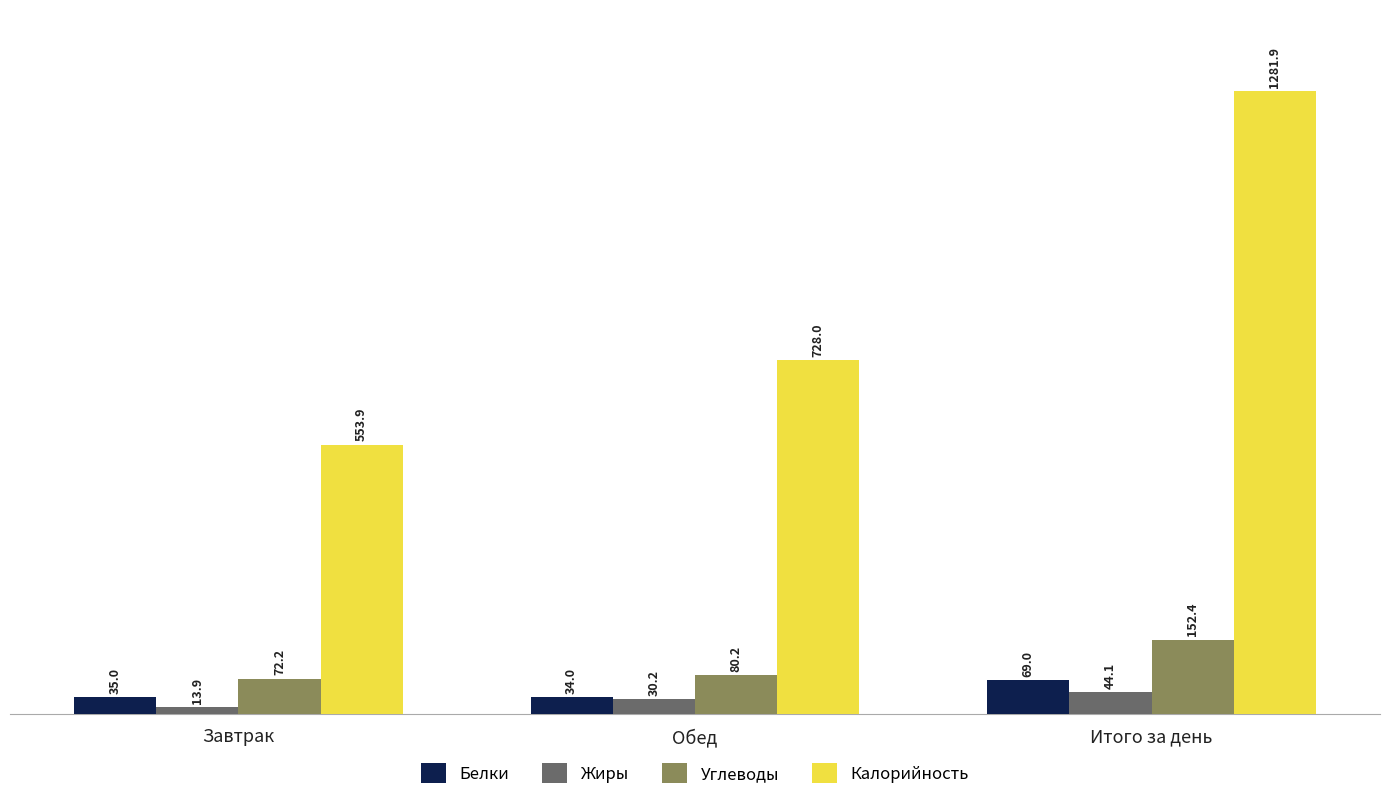

Reading right to left, transcribe all the data shown in this chart.

Белки: Итого за день=69.0	Обед=34.0	Завтрак=35.0
Жиры: Итого за день=44.1	Обед=30.2	Завтрак=13.9
Углеводы: Итого за день=152.4	Обед=80.2	Завтрак=72.2
Калорийность: Итого за день=1281.9	Обед=728.0	Завтрак=553.9